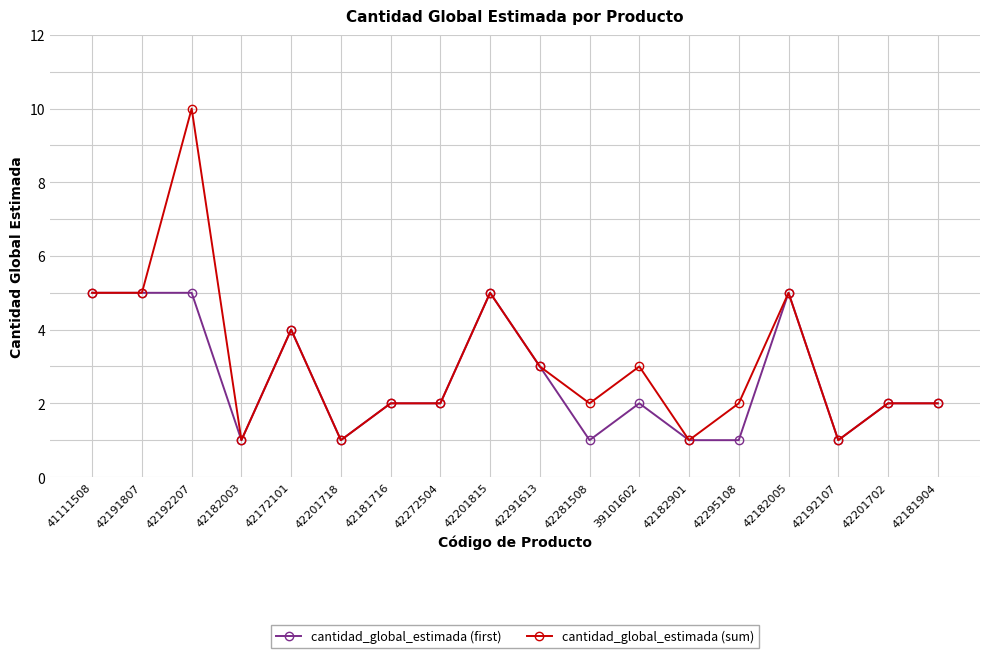

Rank the series by their maximum value, from highest to lowest.

cantidad_global_estimada (sum), cantidad_global_estimada (first)